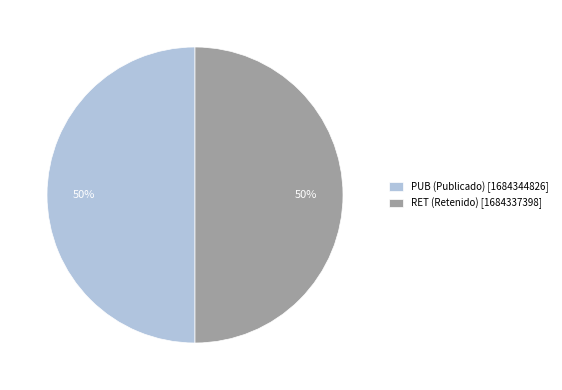

What is the ratio of the value at RET (Retenido) [1684337398] to the value at PUB (Publicado) [1684344826]?

1.0